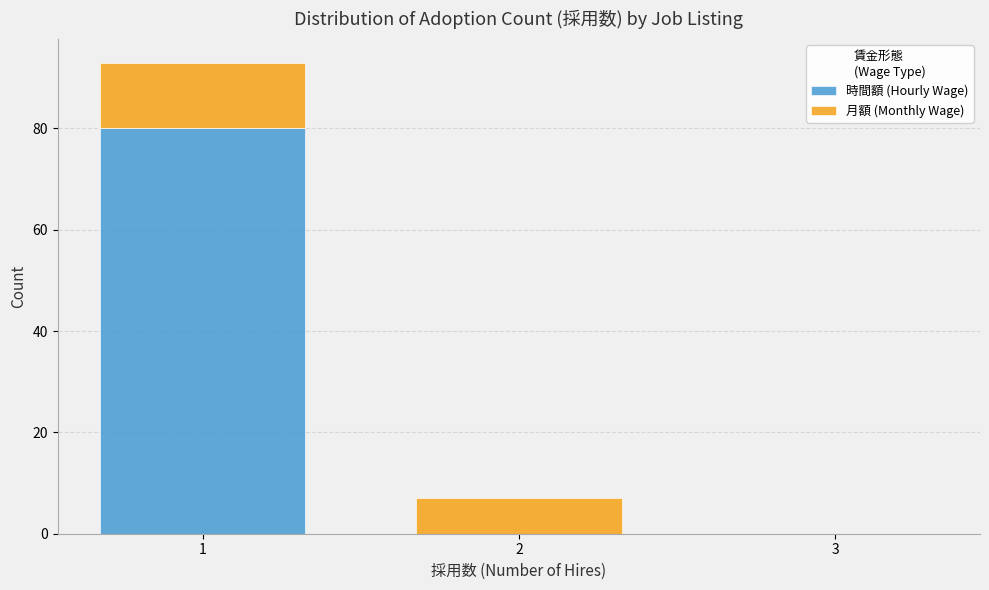

Reading left to right, transcribe the values for 時間額 (Hourly Wage).

1=80	2=0	3=0